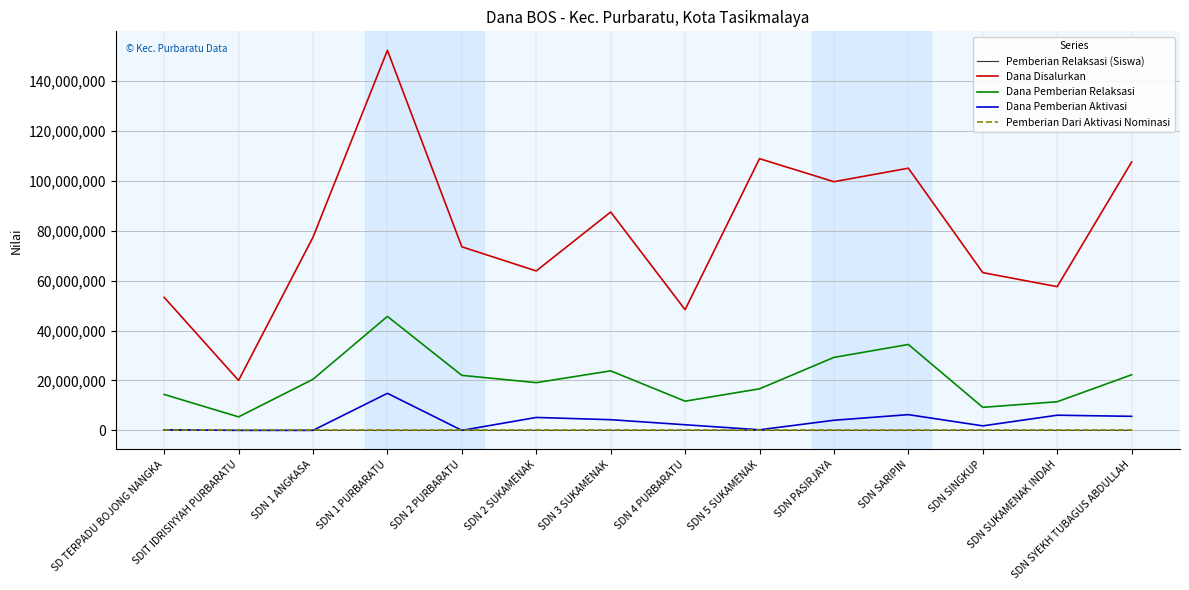

The Pemberian Relaksasi (Siswa) series shows 37 at SD TERPADU BOJONG NANGKA. True or false?

True